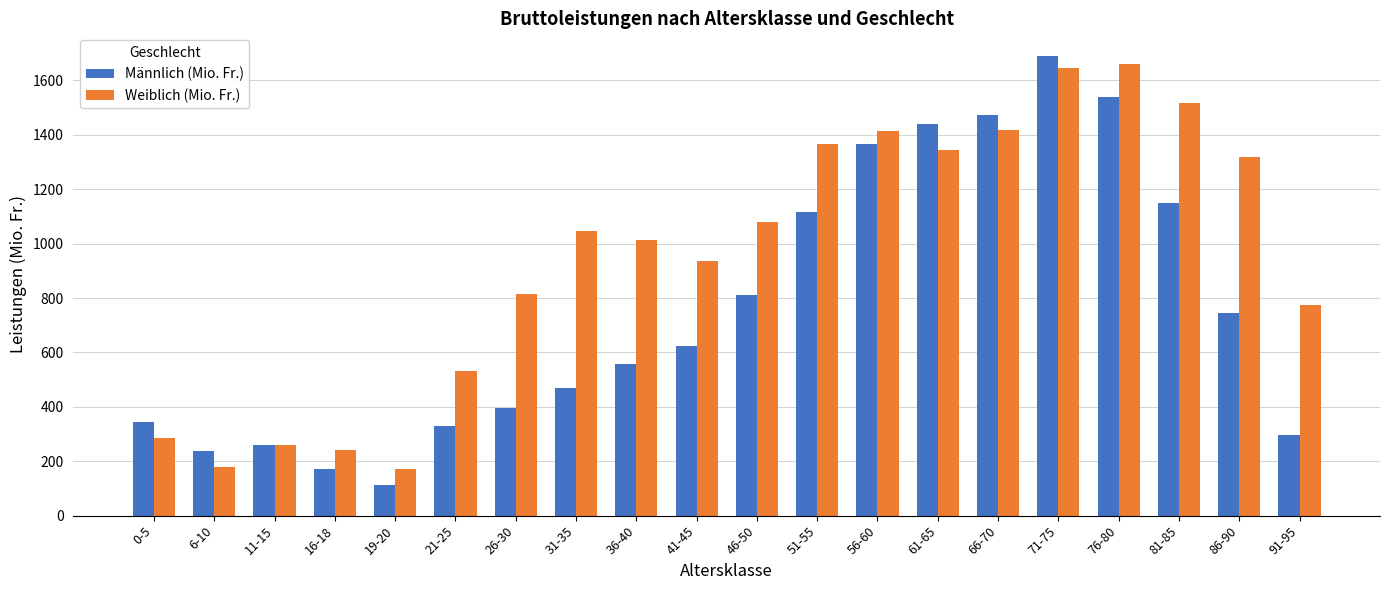

Which series has the largest total across all categories?

Weiblich (Mio. Fr.)